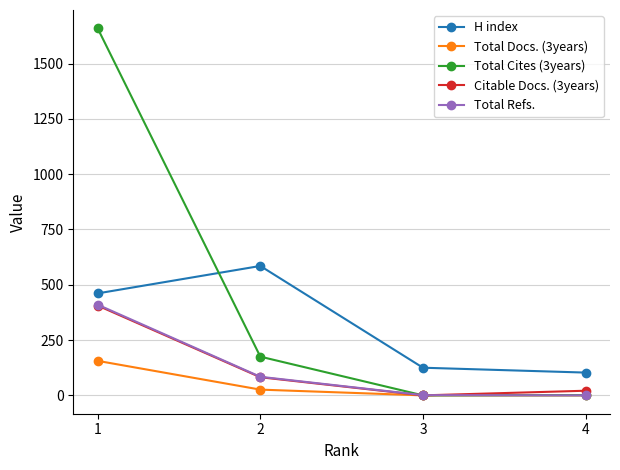

Does the chart display data point markers on the line(s)?

Yes